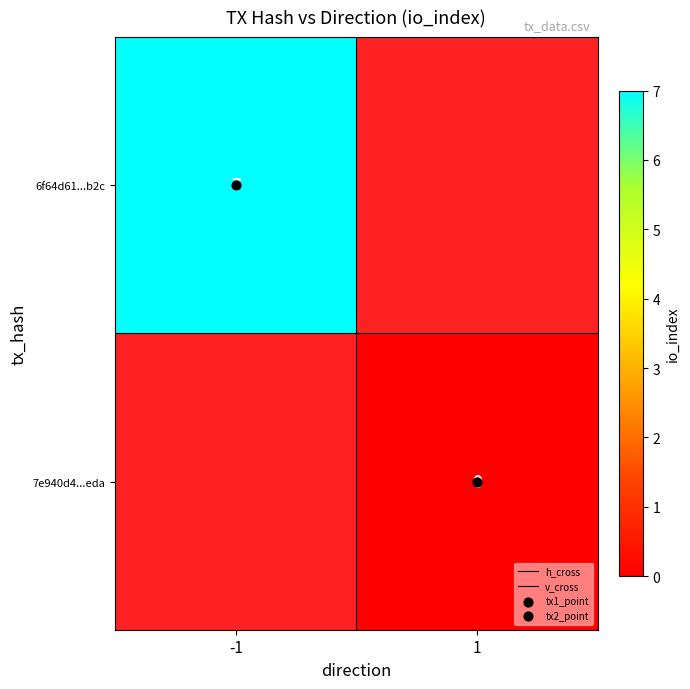

The value of h_cross at -1 is 0.5. True or false?

True